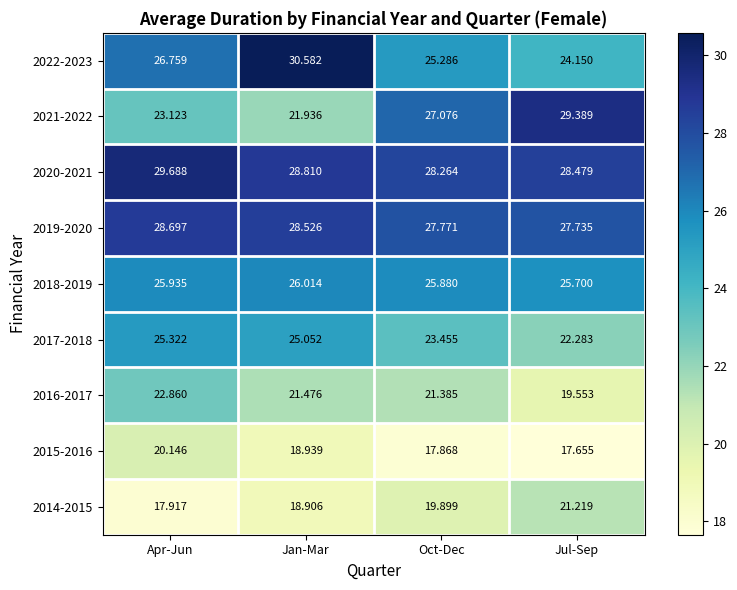

At which label does 2022-2023 first exceed 26?

Apr-Jun